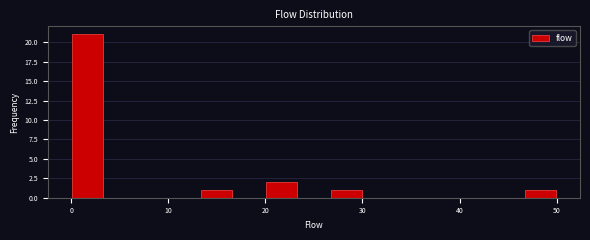

Around what value on the x-axis is the tallest bar? Give the approximate position of its centre, as read against the axis.

2